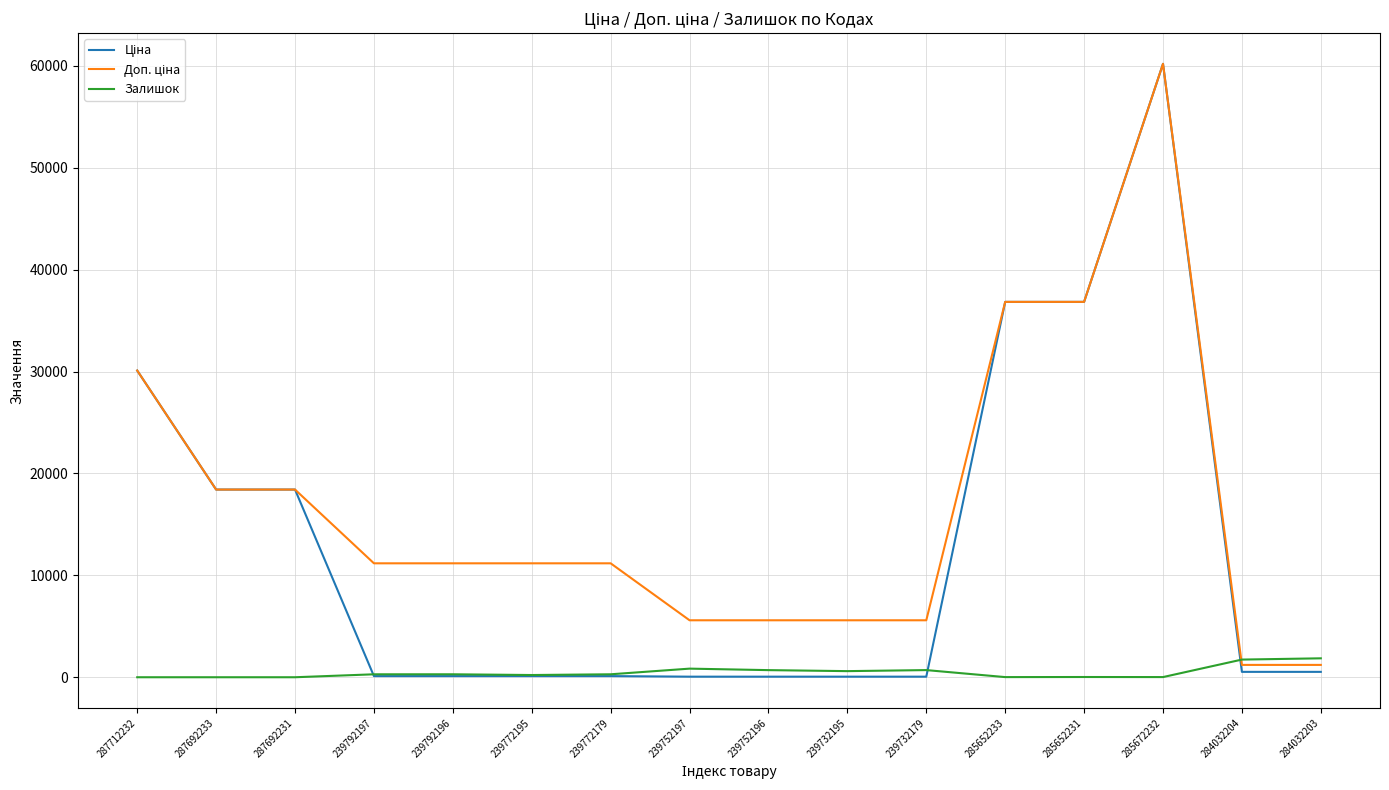

The value of Залишок at 284032204 is 1734.0. True or false?

True